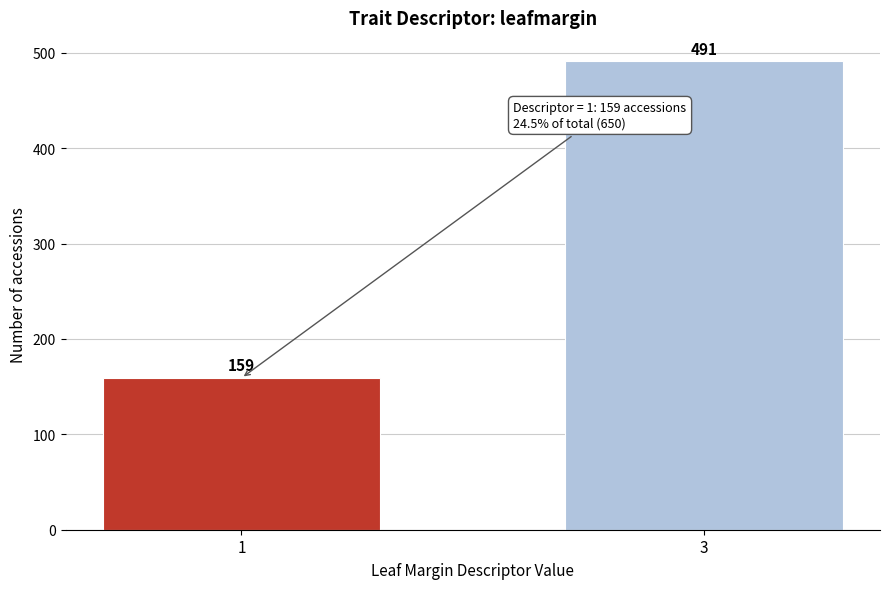

Reading left to right, list all the values displayed in this chart.

1=159	3=491